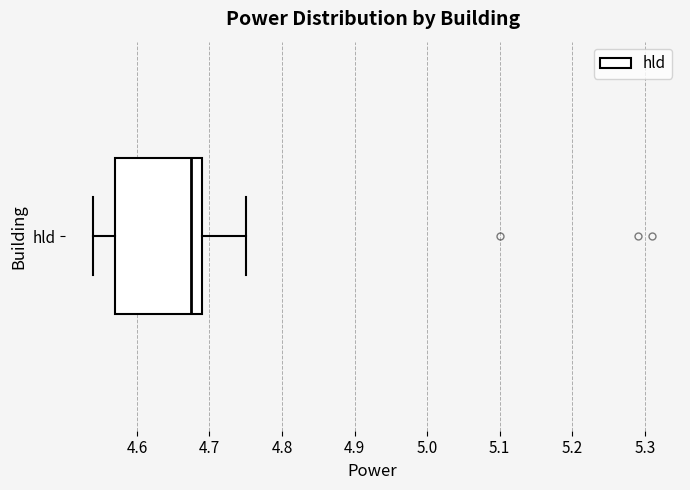

Read this box plot against the x-axis: the position of the median line, the range covered by the box, and the ends of both whiskers. The values are not printed on the chart, so give them approximately, as read against the axis.

median 4.68, box 4.57 to 4.69, whiskers 4.54 to 4.75